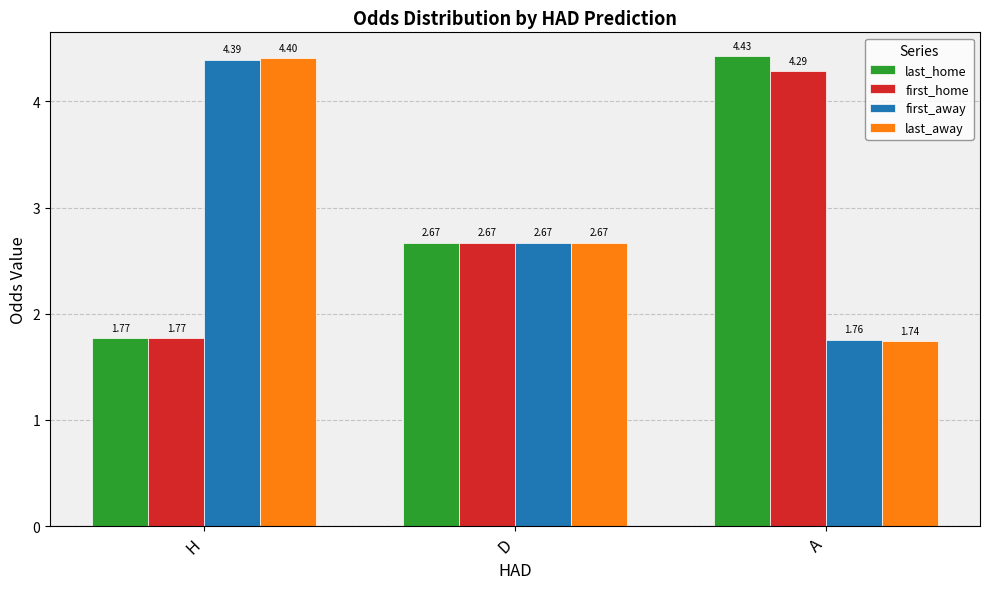

Which series changed the most between H and D?

last_away